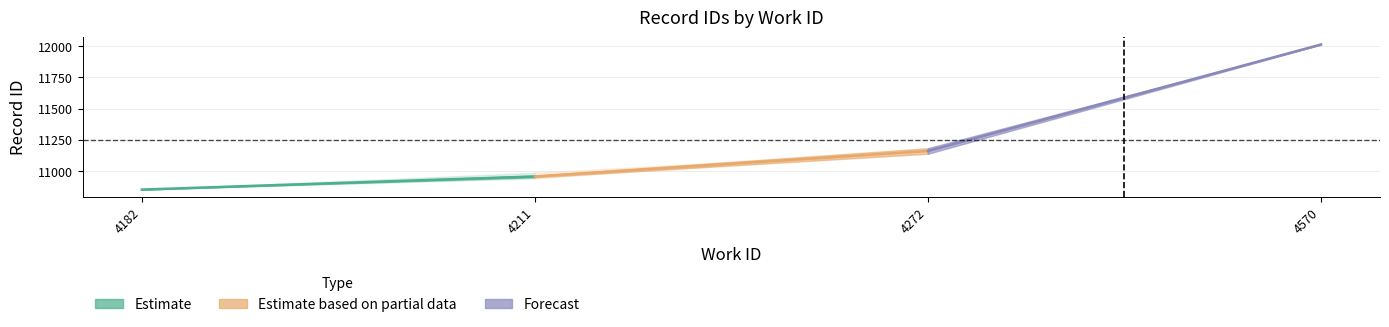

List the series in order of their overall mean, highest first.

Forecast, Estimate based on partial data, Estimate